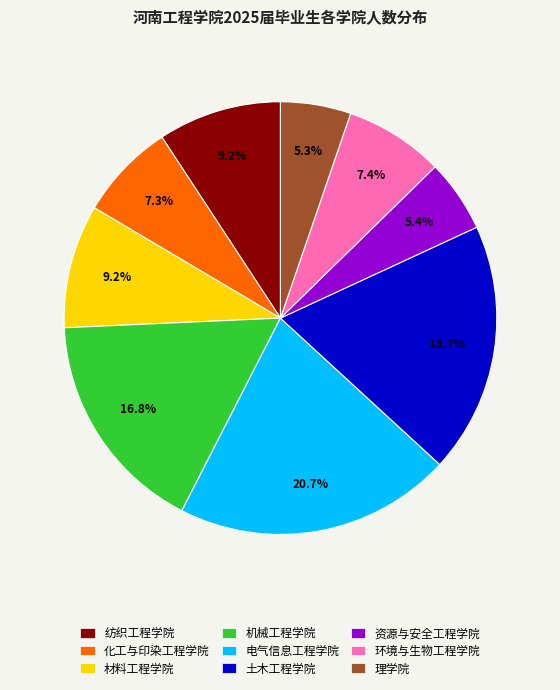

Is it true that 电气信息工程学院 is 9% of the pie?

False